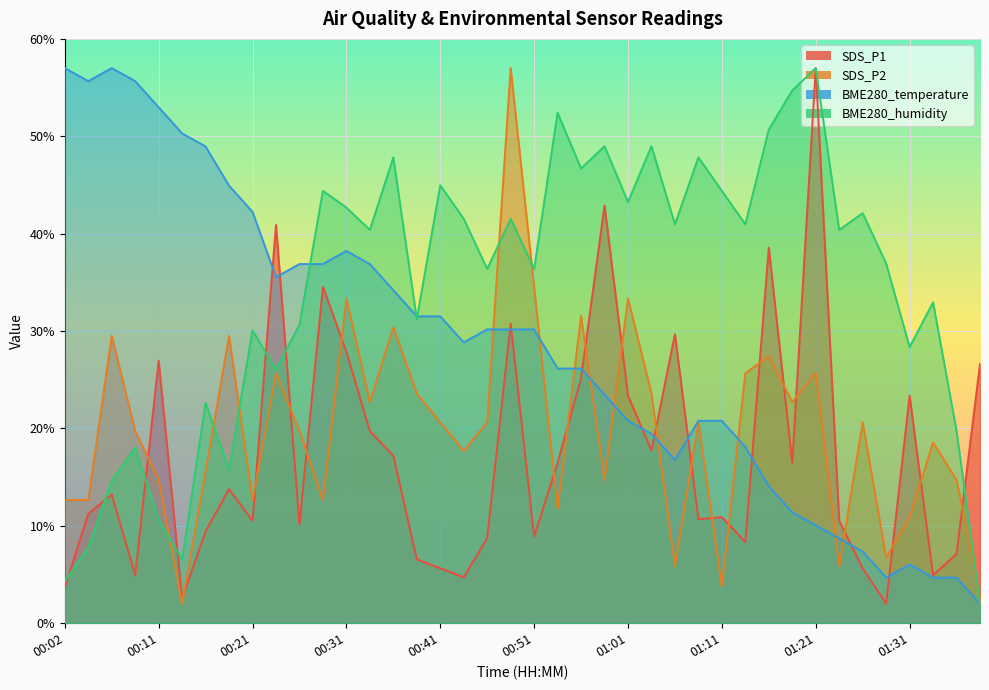

How many times do SDS_P2 and SDS_P1 cross each other?

21